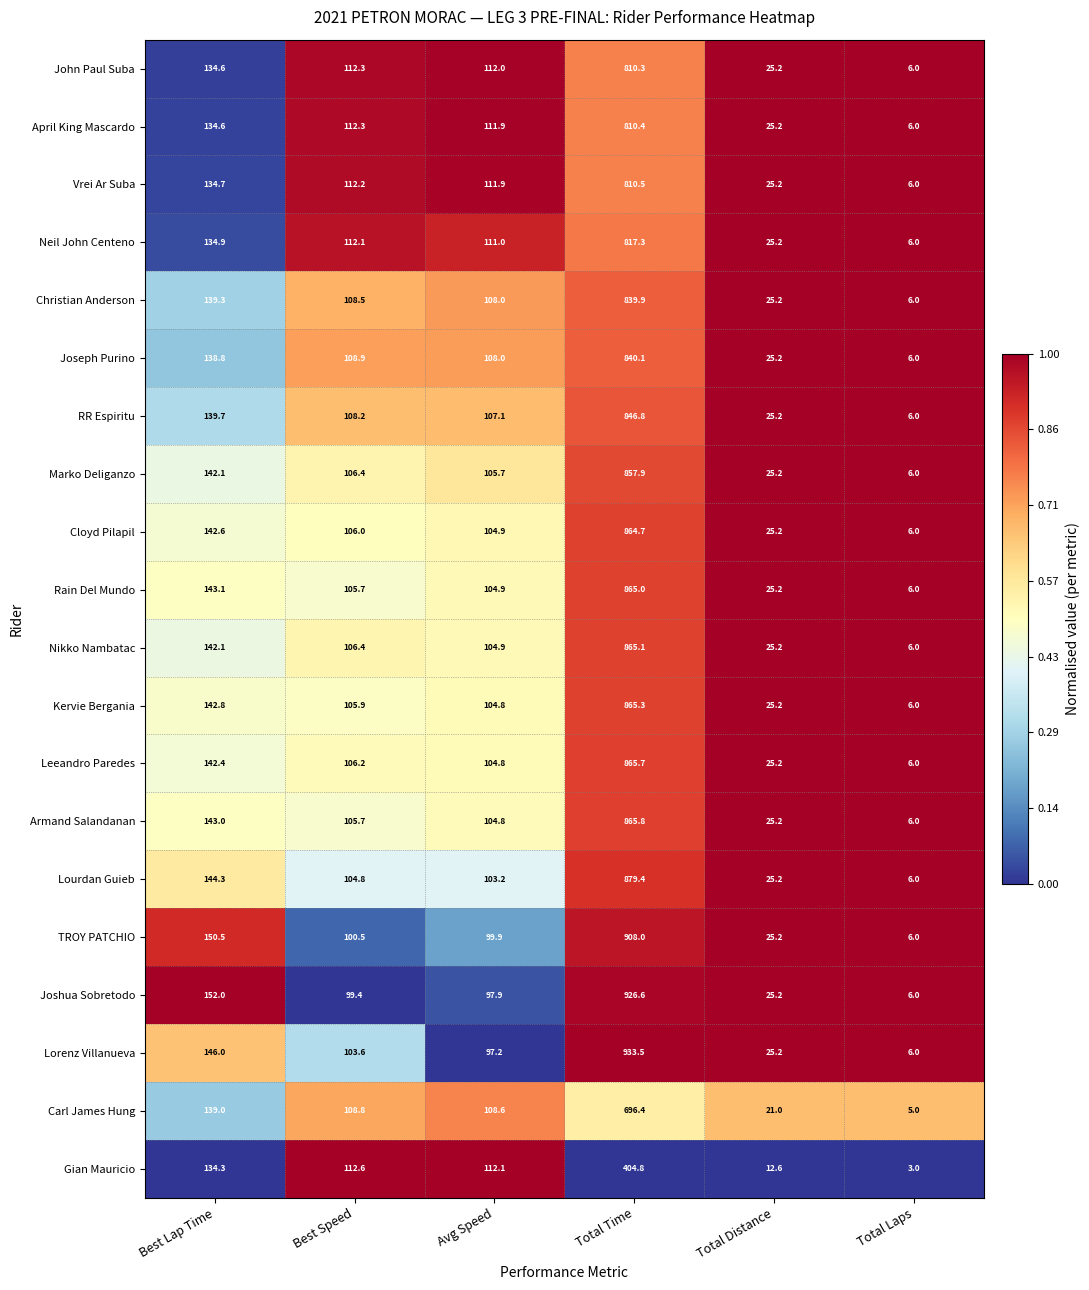

Which series has the largest total across all categories?

Lorenz Villanueva